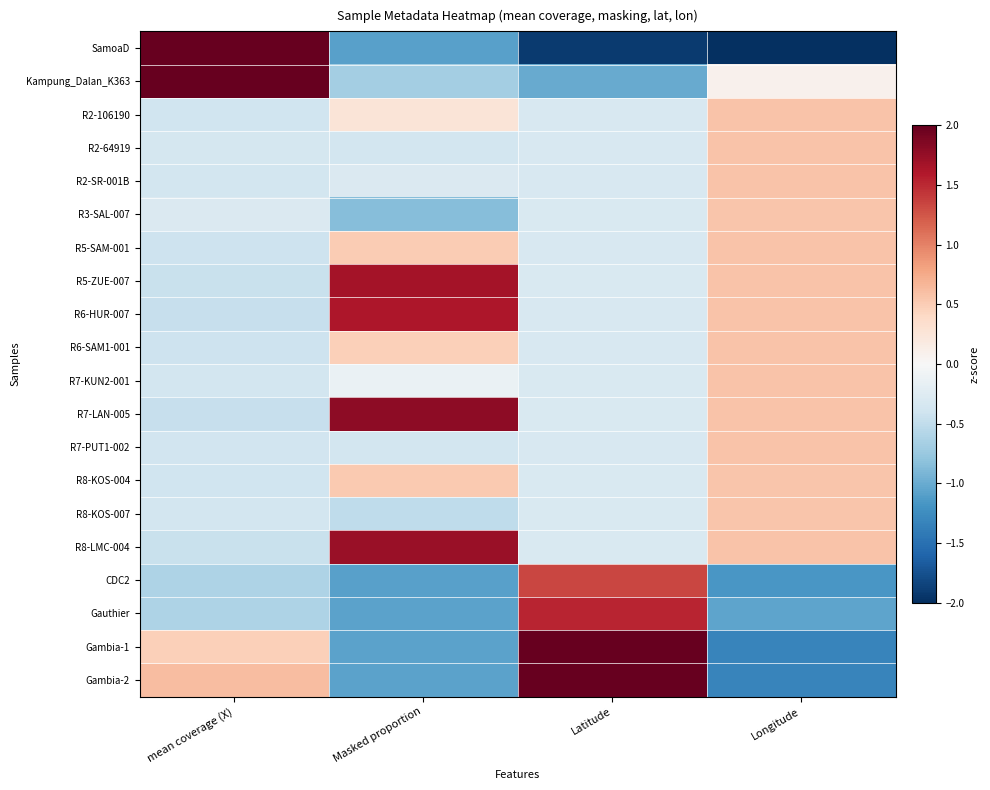

Reading left to right, what are all the values shown in this chart?

SamoaD: mean coverage (X)=2.0	Masked proportion=-1.1	Latitude=-1.9	Longitude=-2.0
Kampung_Dalan_K363: mean coverage (X)=2.0	Masked proportion=-0.7	Latitude=-1.0	Longitude=0.1
R2-106190: mean coverage (X)=-0.4	Masked proportion=0.3	Latitude=-0.3	Longitude=0.6
R2-64919: mean coverage (X)=-0.3	Masked proportion=-0.4	Latitude=-0.3	Longitude=0.6
R2-SR-001B: mean coverage (X)=-0.4	Masked proportion=-0.3	Latitude=-0.3	Longitude=0.6
R3-SAL-007: mean coverage (X)=-0.3	Masked proportion=-0.8	Latitude=-0.3	Longitude=0.6
R5-SAM-001: mean coverage (X)=-0.4	Masked proportion=0.5	Latitude=-0.3	Longitude=0.6
R5-ZUE-007: mean coverage (X)=-0.4	Masked proportion=1.7	Latitude=-0.3	Longitude=0.6
R6-HUR-007: mean coverage (X)=-0.5	Masked proportion=1.6	Latitude=-0.3	Longitude=0.6
R6-SAM1-001: mean coverage (X)=-0.4	Masked proportion=0.5	Latitude=-0.3	Longitude=0.6
R7-KUN2-001: mean coverage (X)=-0.4	Masked proportion=-0.1	Latitude=-0.3	Longitude=0.6
R7-LAN-005: mean coverage (X)=-0.5	Masked proportion=1.8	Latitude=-0.3	Longitude=0.6
R7-PUT1-002: mean coverage (X)=-0.4	Masked proportion=-0.4	Latitude=-0.3	Longitude=0.6
R8-KOS-004: mean coverage (X)=-0.4	Masked proportion=0.5	Latitude=-0.3	Longitude=0.6
R8-KOS-007: mean coverage (X)=-0.4	Masked proportion=-0.5	Latitude=-0.3	Longitude=0.6
R8-LMC-004: mean coverage (X)=-0.4	Masked proportion=1.7	Latitude=-0.3	Longitude=0.6
CDC2: mean coverage (X)=-0.6	Masked proportion=-1.1	Latitude=1.3	Longitude=-1.2
Gauthier: mean coverage (X)=-0.6	Masked proportion=-1.1	Latitude=1.5	Longitude=-1.1
Gambia-1: mean coverage (X)=0.5	Masked proportion=-1.1	Latitude=2.0	Longitude=-1.3
Gambia-2: mean coverage (X)=0.6	Masked proportion=-1.1	Latitude=2.0	Longitude=-1.3